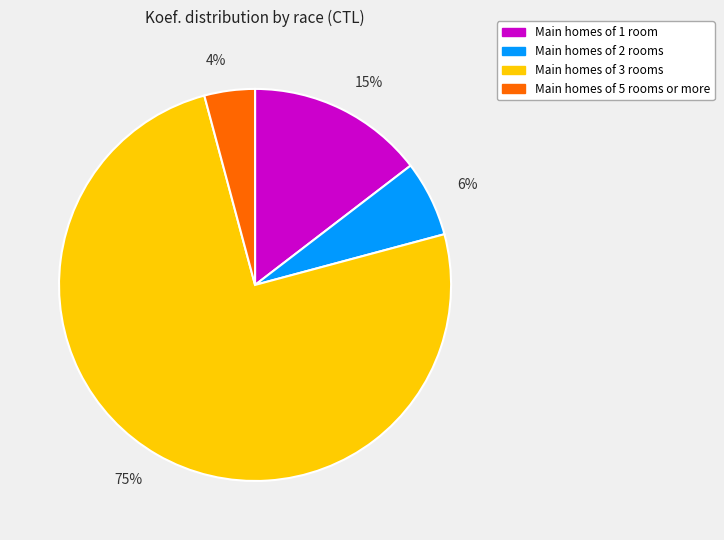

Does any single category account for the majority?

Yes